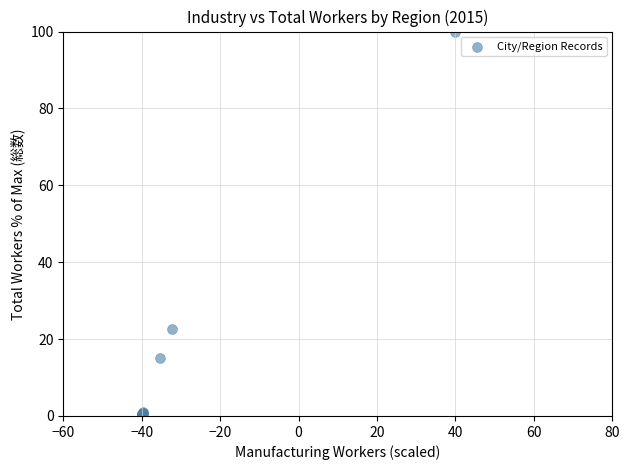

What Y value in the scatter plot is closest to 50?

22.6